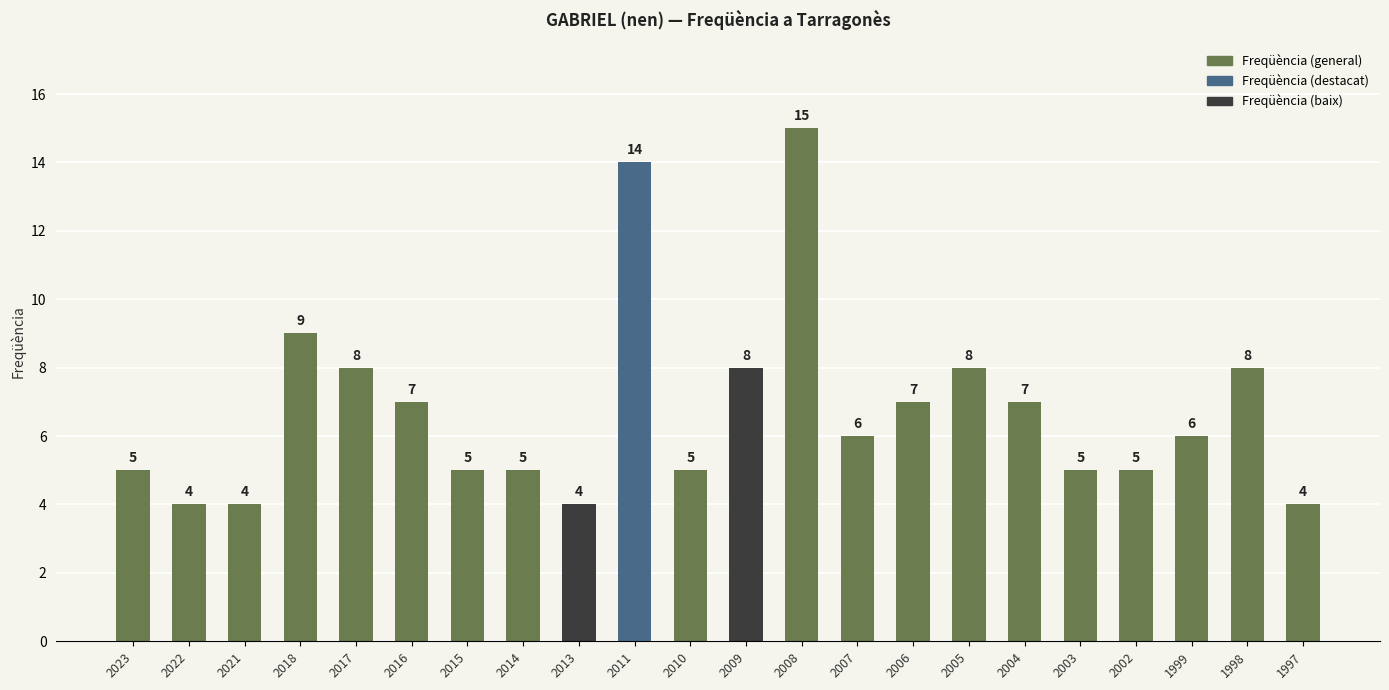

Read the value at 2004, to the nearest 10.

10